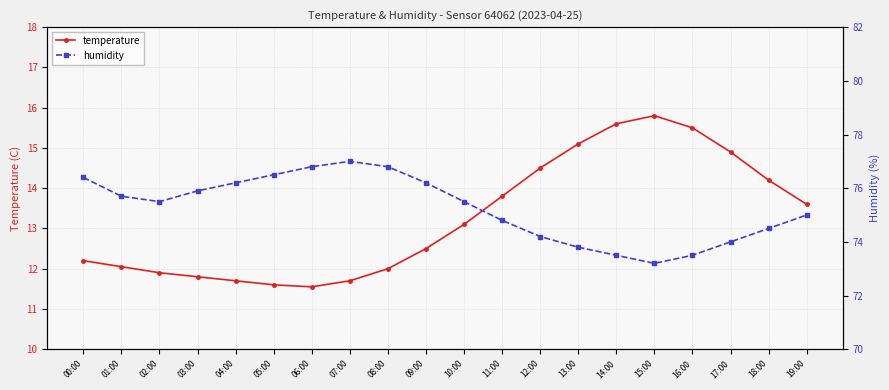

What is the label of the 19th point from the left?

18:00